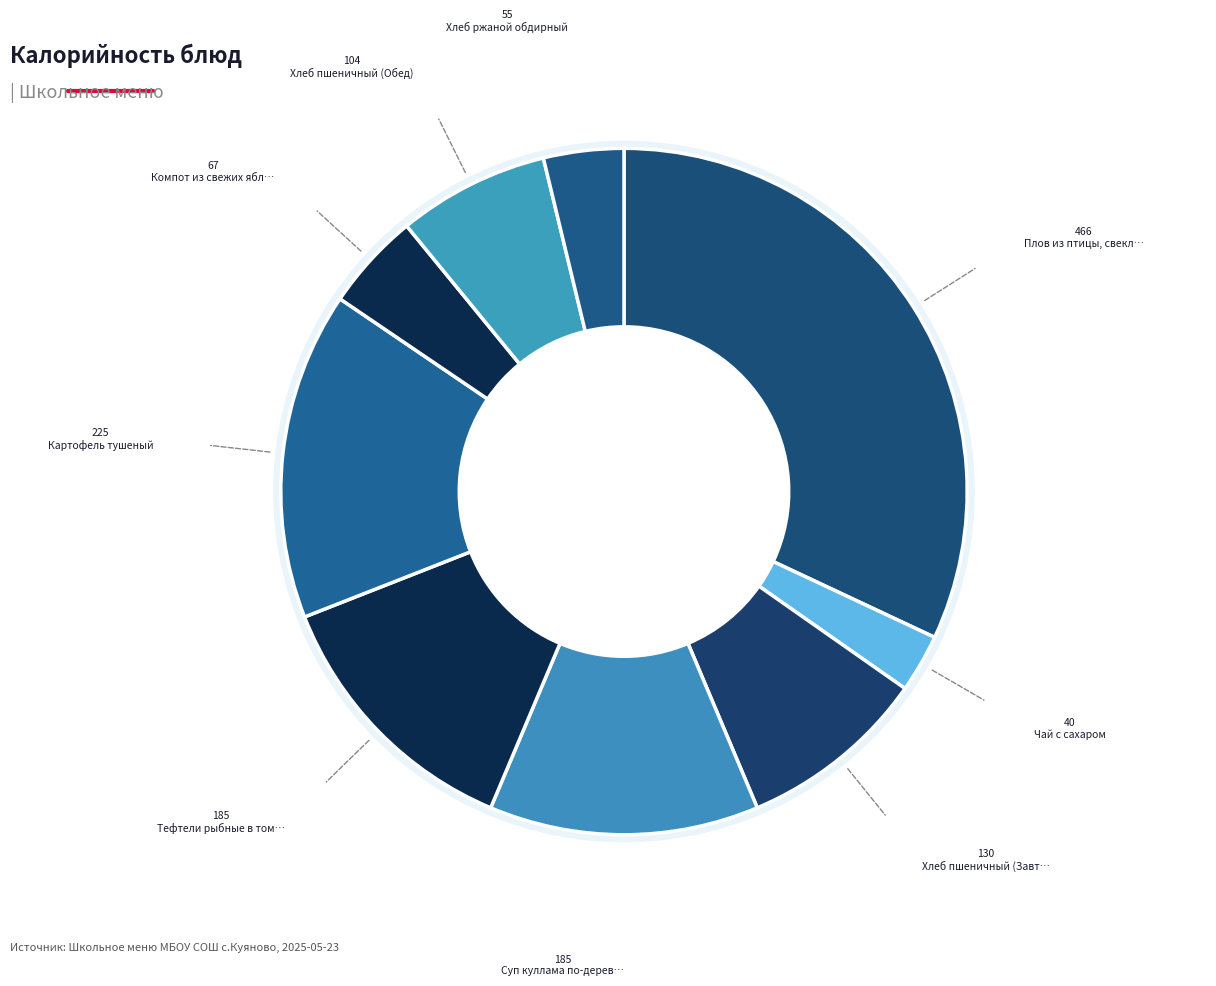

To the nearest percent, what percentage of the pie is Чай с сахаром?

3%